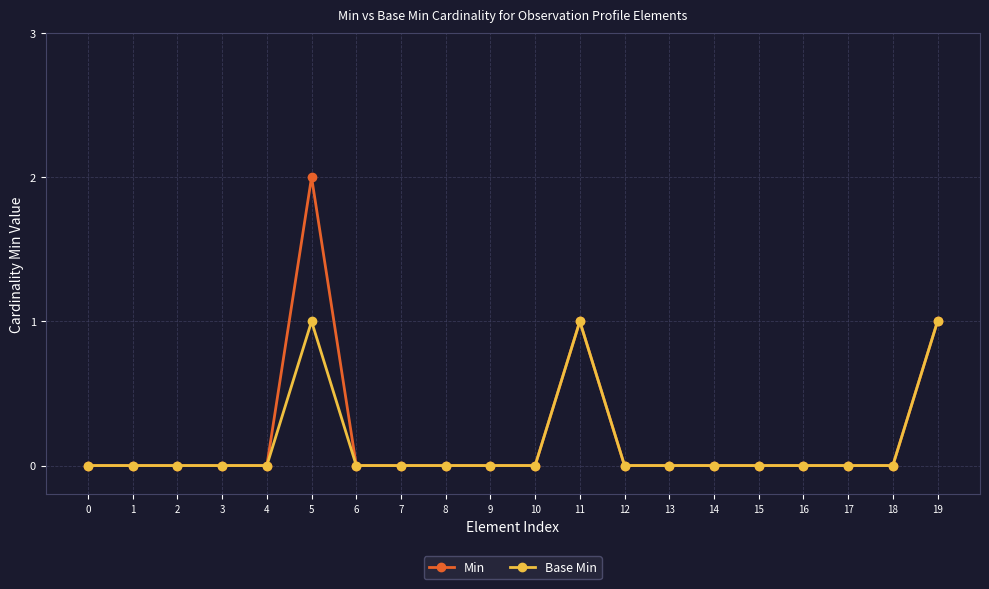

Is the value of Min at 19 greater than the value of Base Min at 15?

Yes